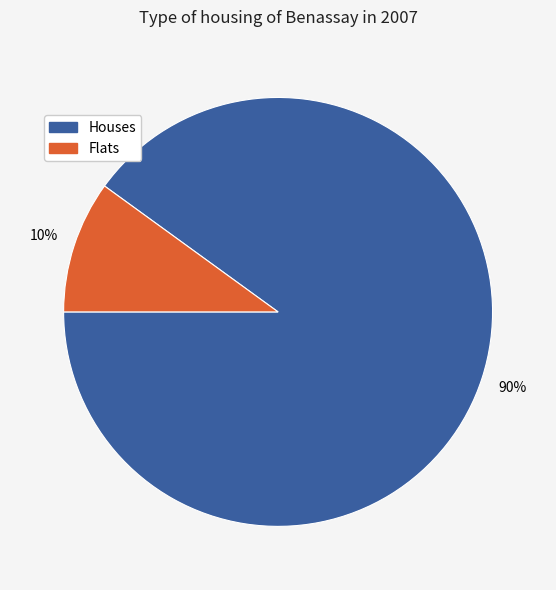

Does any single category account for the majority?

Yes